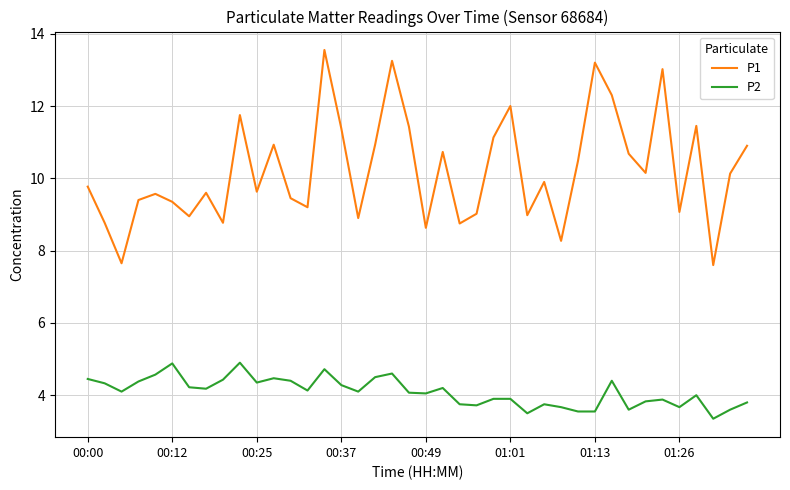

True or false: P1 and P2 cross at least once.

False